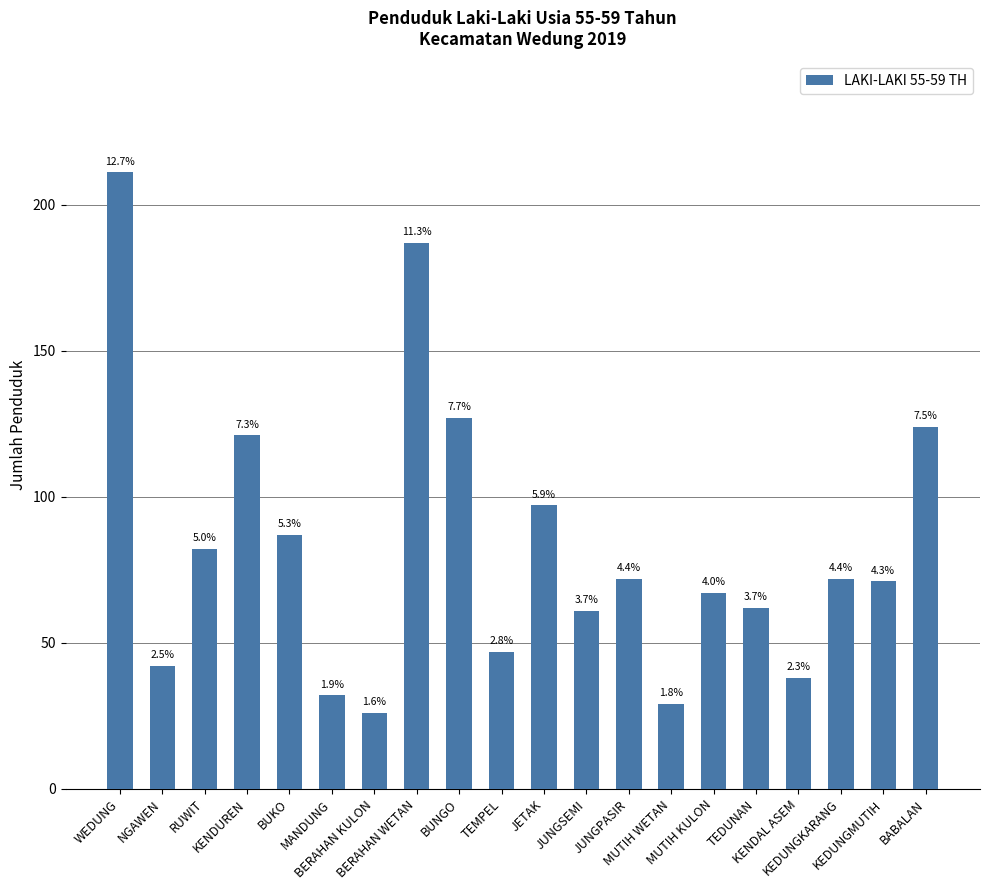

What is the sum of the values at BUKO and MUTIH WETAN?

116